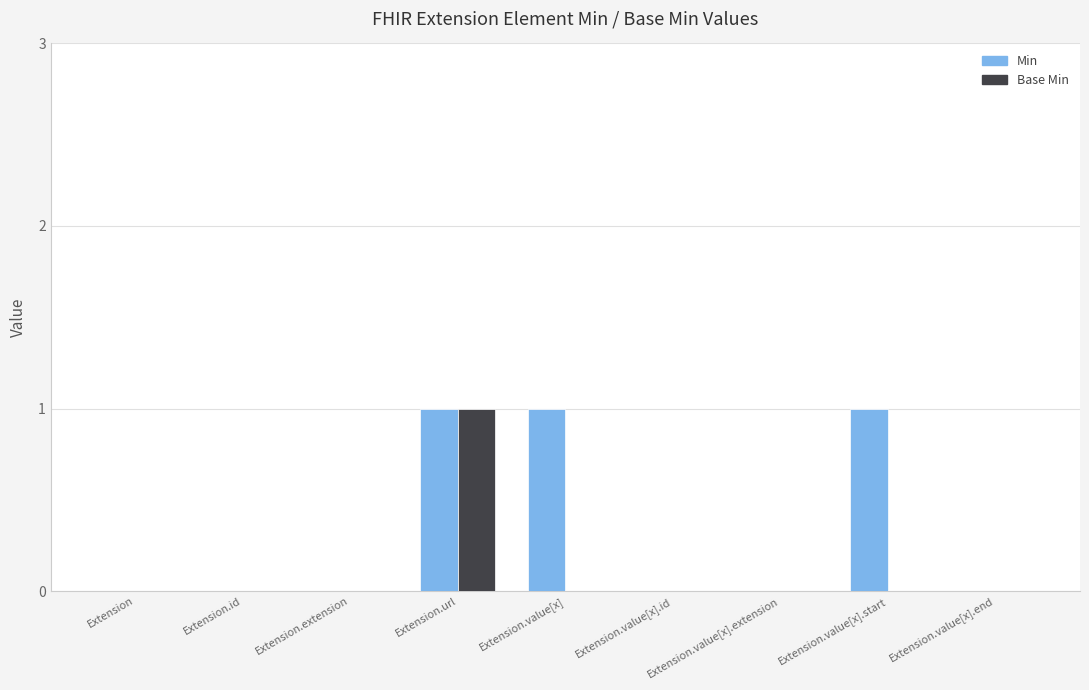

True or false: Min has a value of -1 at Extension.

False